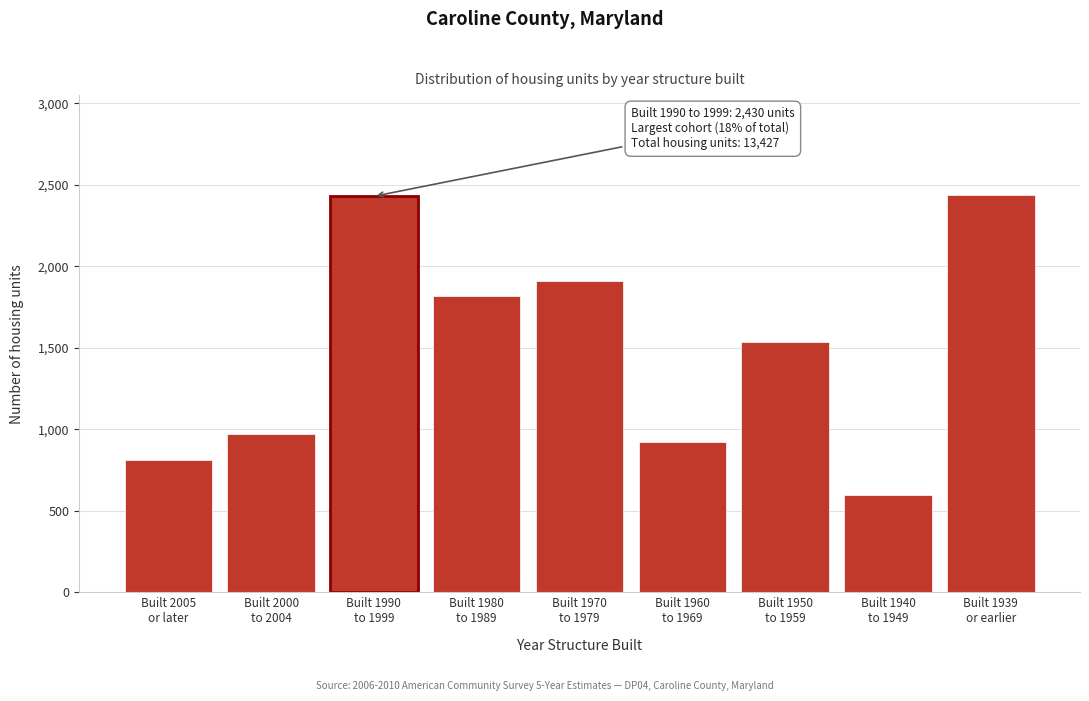

What is the difference between the second highest and second lowest values?

1617